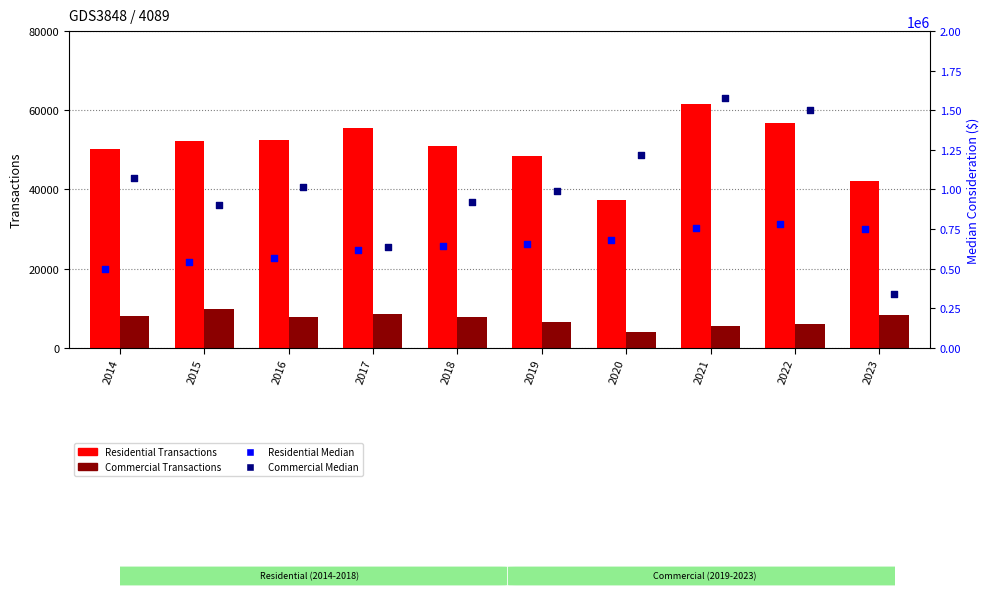

At which category is the sum across all series the highest?

2021